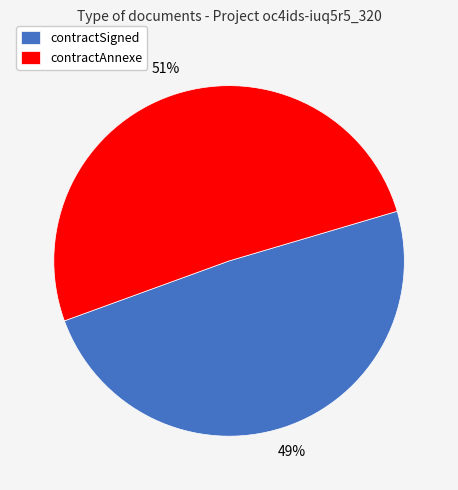

Does contractAnnexe account for over 50% of the chart?

Yes